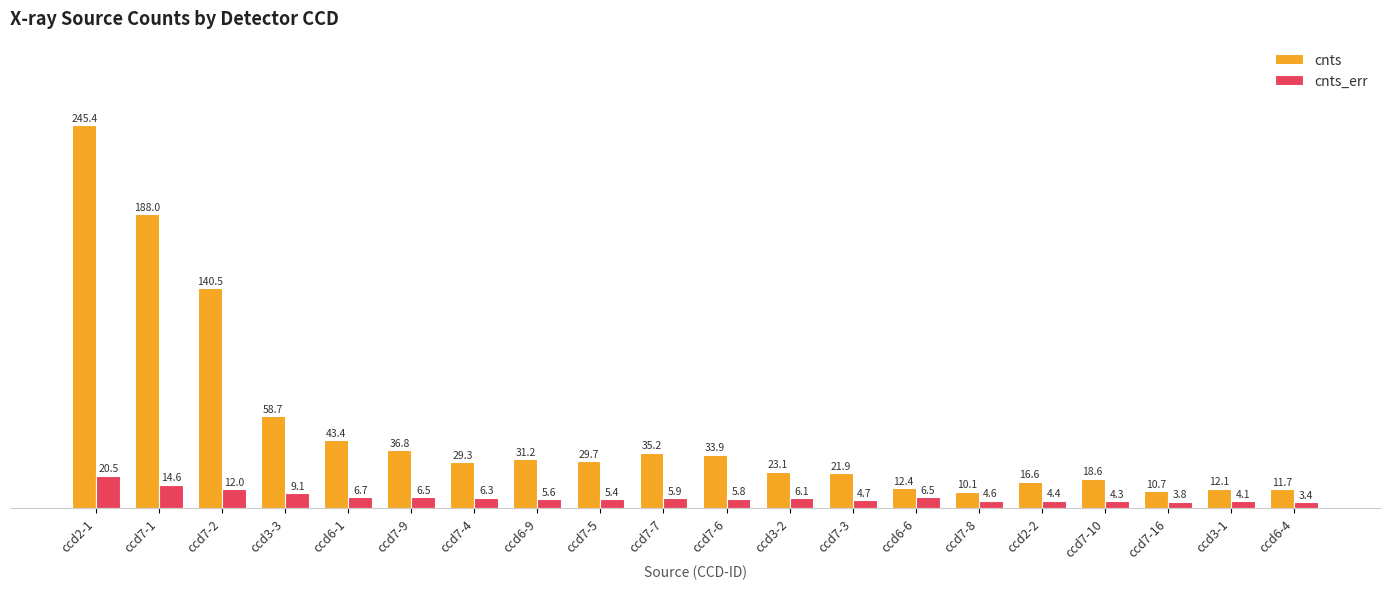

How many bars are there in total?

40